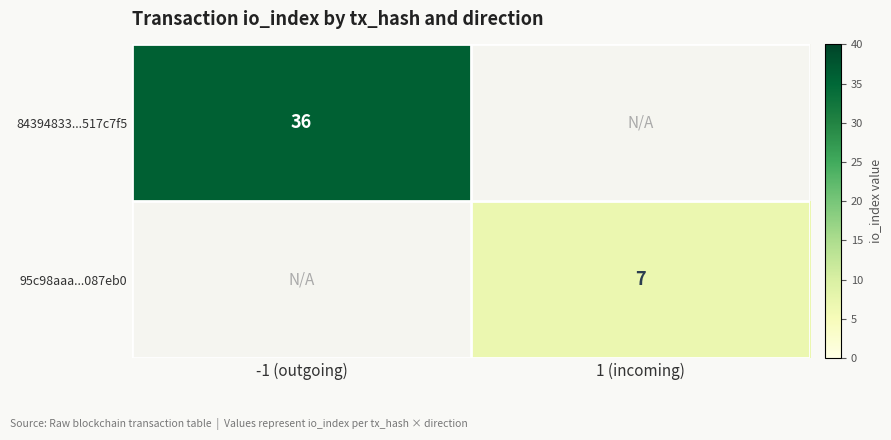

Is it true that 95c98aaa...087eb0 equals 7 at 1 (incoming)?

True